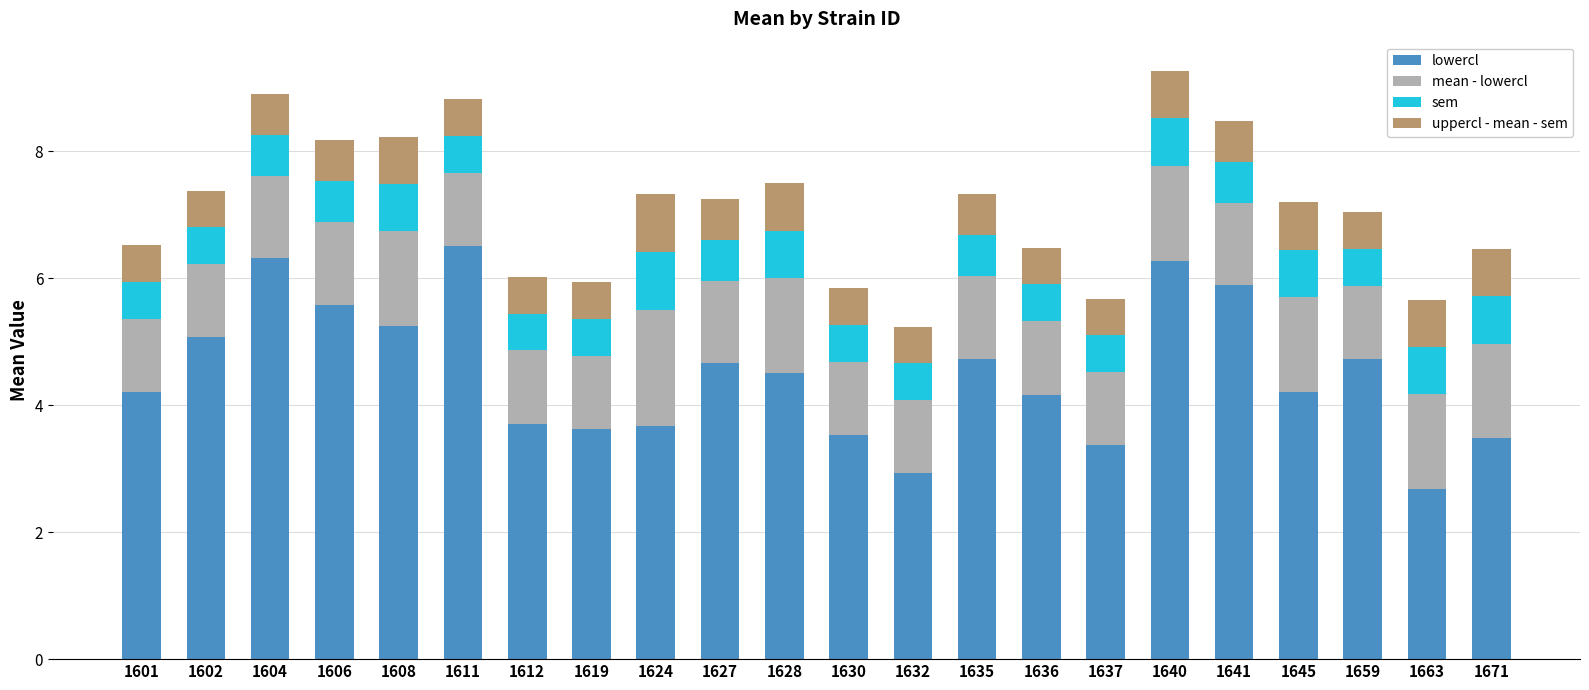

The value of lowercl at 1659 is 4.7. True or false?

True